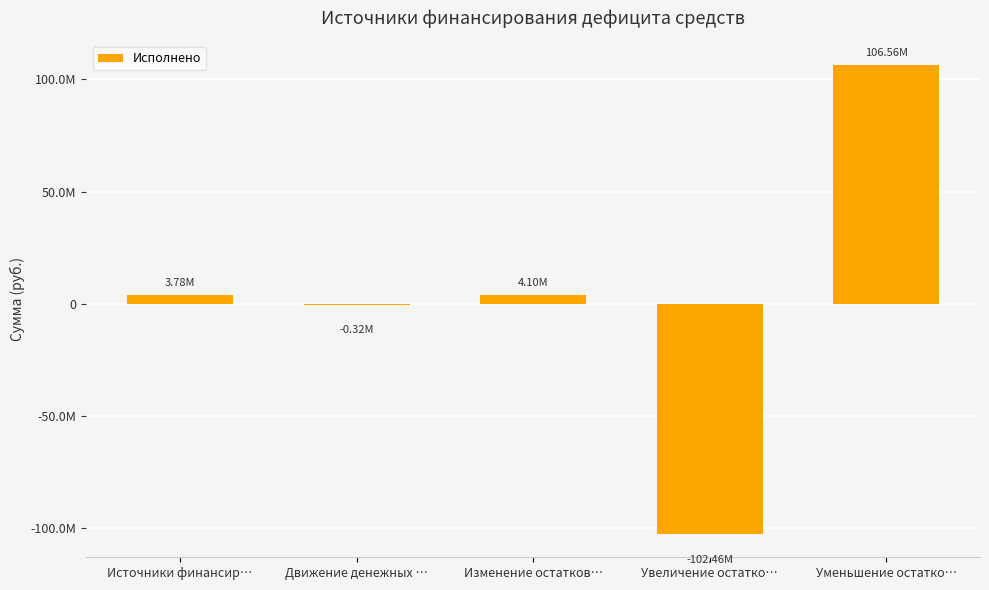

How many values are above zero?

3